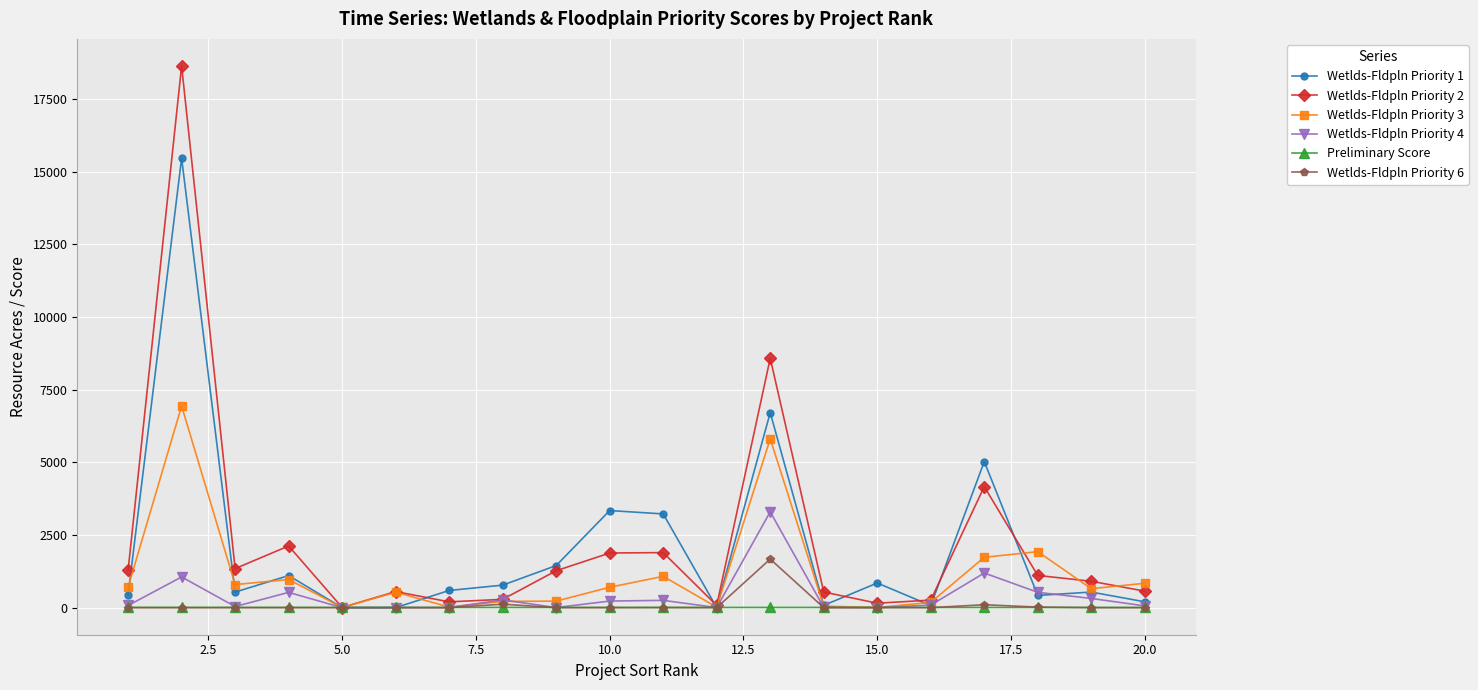

List the series in order of their peak value, highest first.

Wetlds-Fldpln Priority 2, Wetlds-Fldpln Priority 1, Wetlds-Fldpln Priority 3, Wetlds-Fldpln Priority 4, Wetlds-Fldpln Priority 6, Preliminary Score